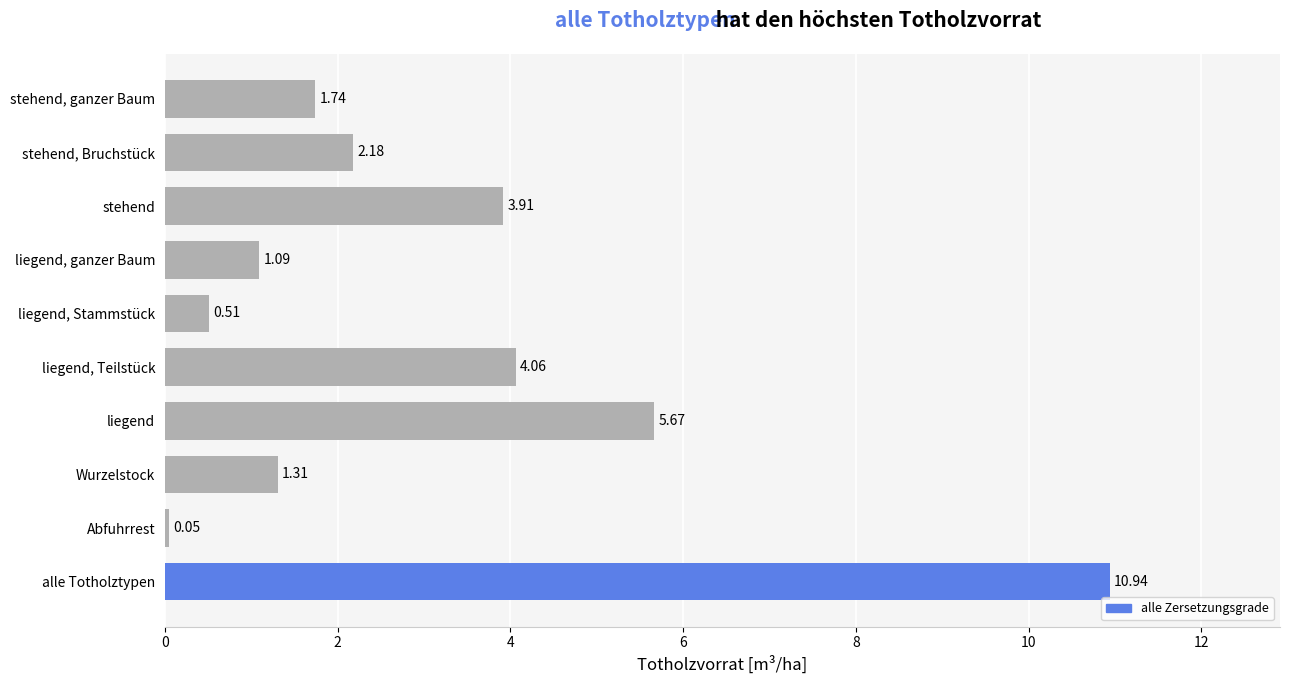

What is the label of the 9th bar from the top?

Abfuhrrest